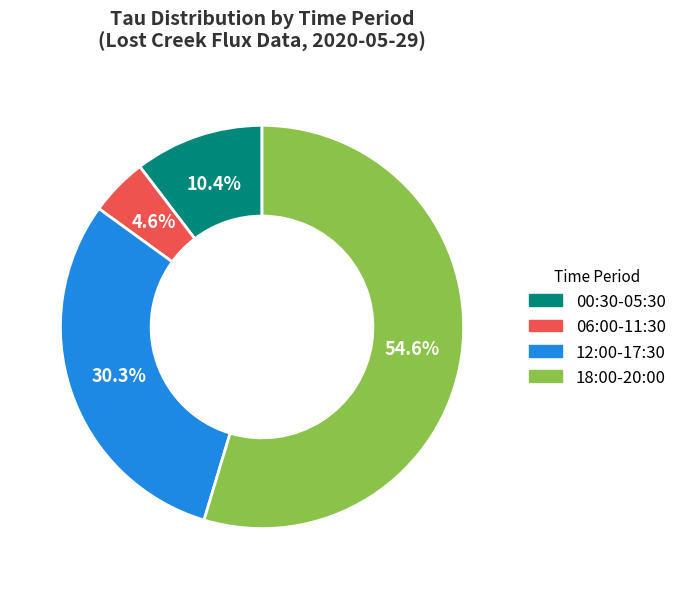

Is there any slice that represents more than half of the pie?

Yes